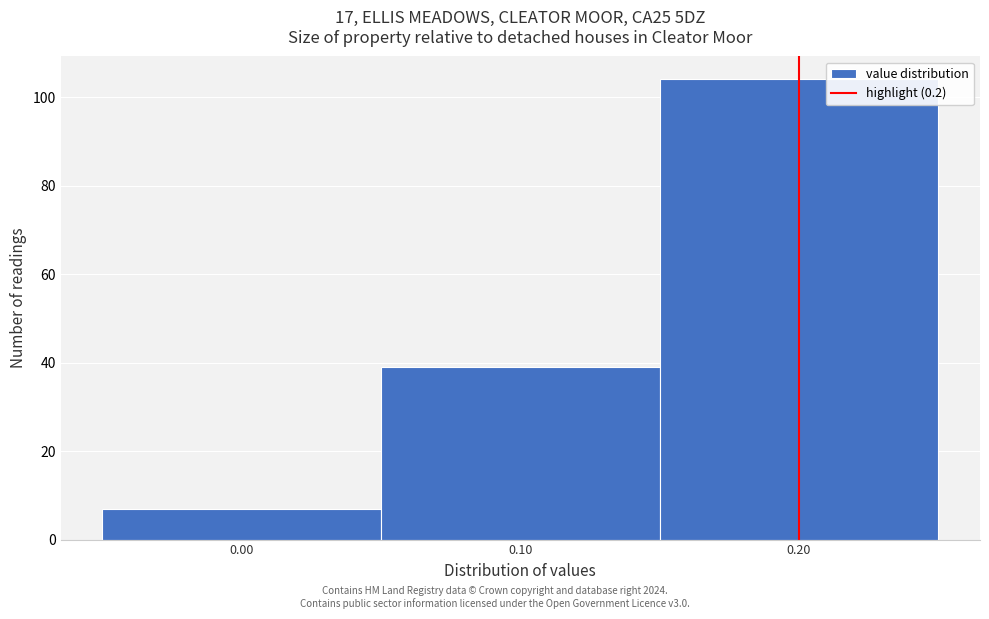

Which range on the x-axis has the tallest bar?

0.15 to 0.25